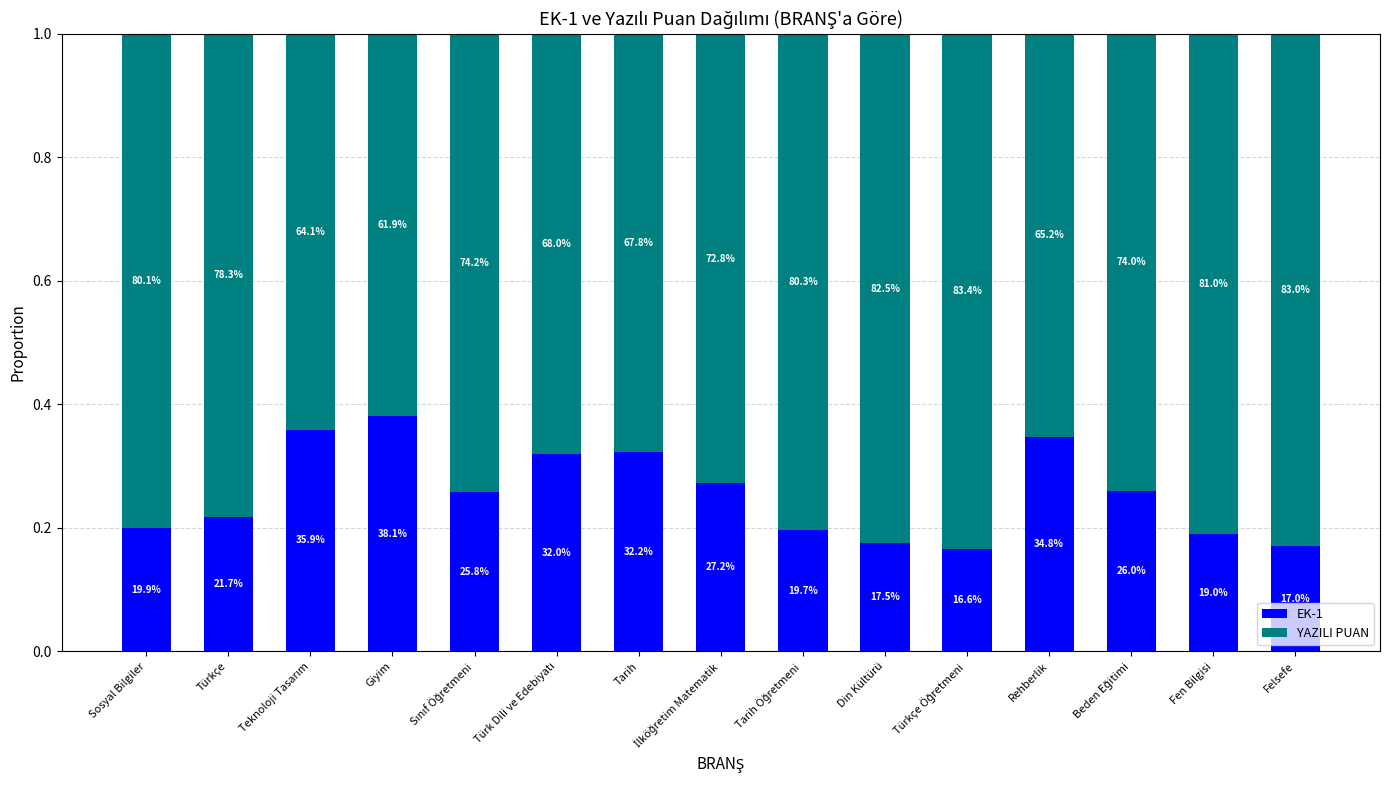

Between Türkçe Öğretmeni and Rehberlik, which is larger?

Rehberlik